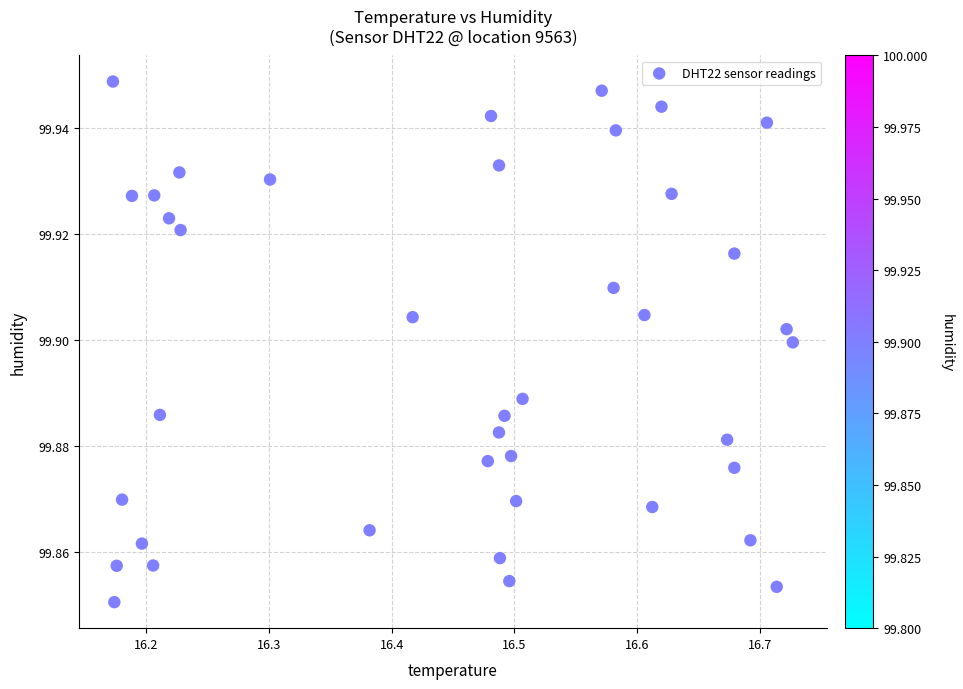

What is the range of X values (max minus min)?

0.6